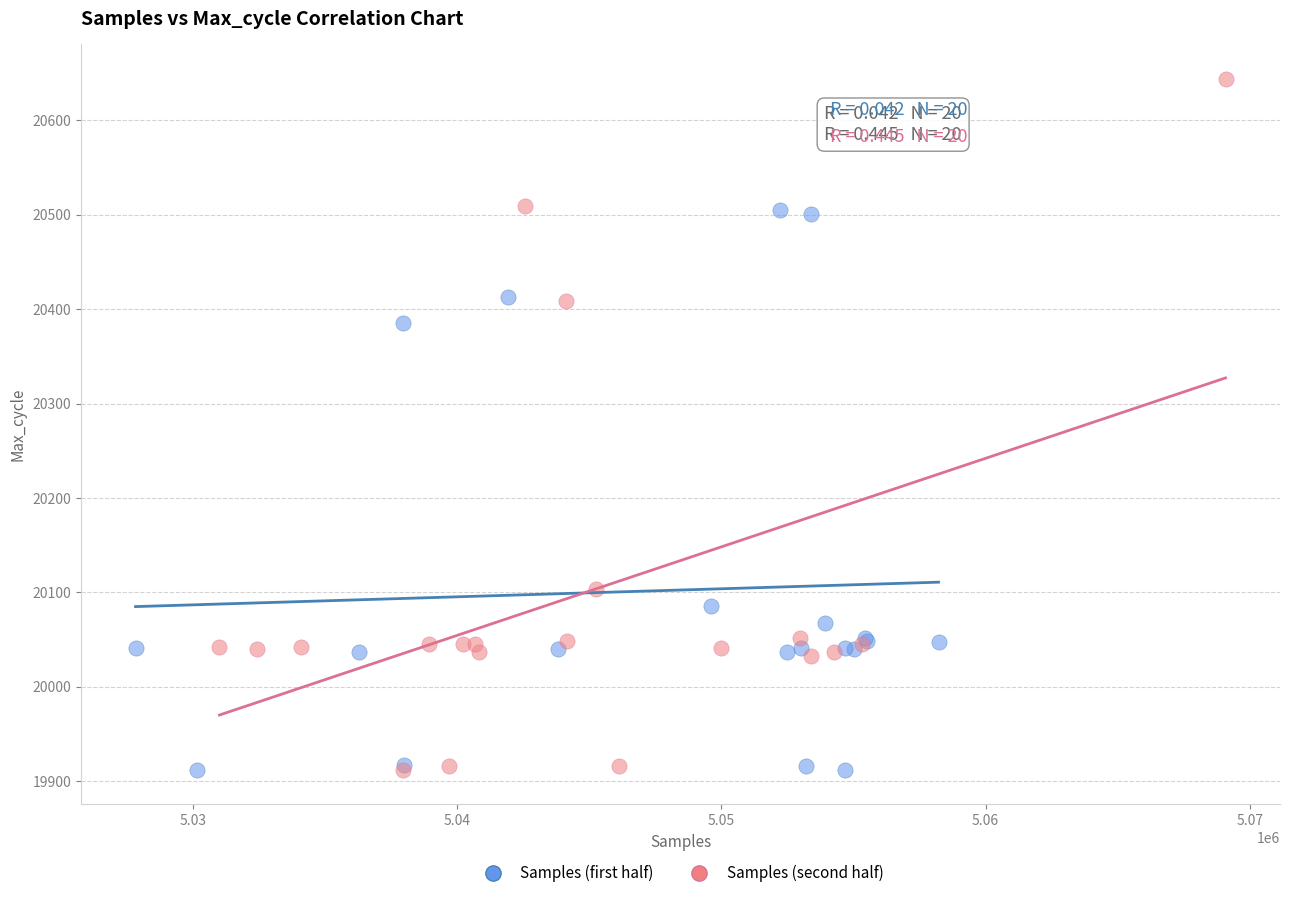

Which series contains the highest Y value?

Samples (second half)